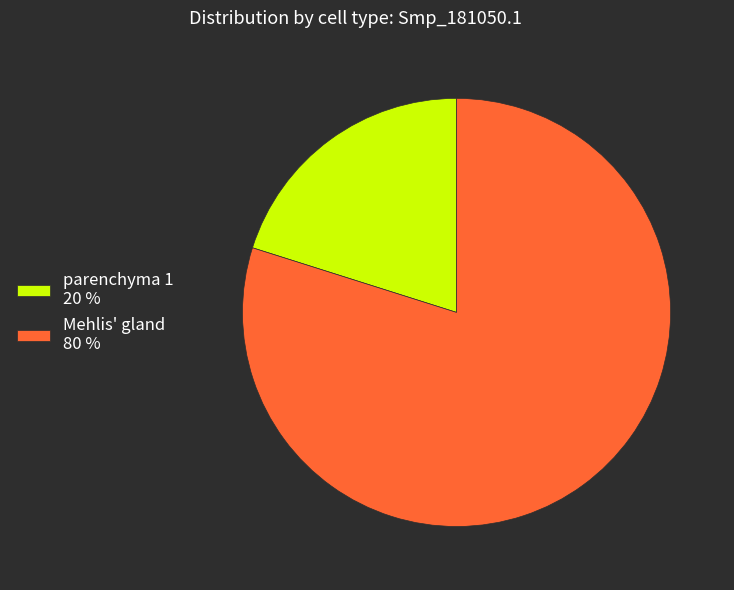

Is it true that parenchyma 1 20 % is 6% of the pie?

False